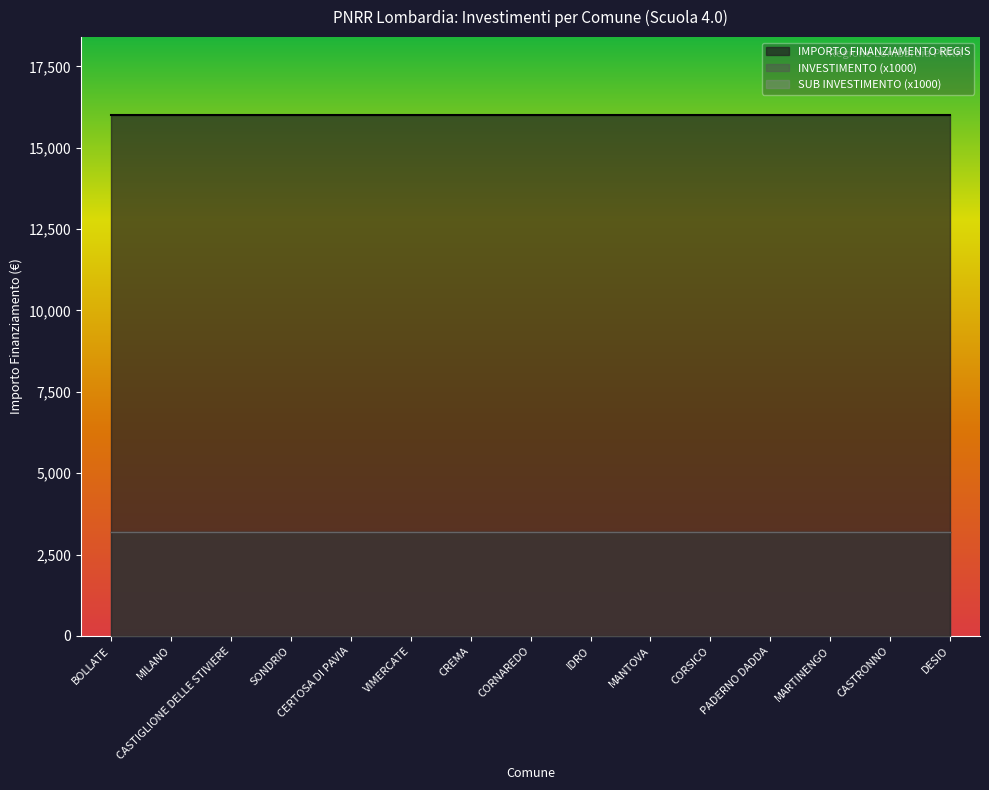

Which category has the lowest value in the INVESTIMENTO series?

BOLLATE